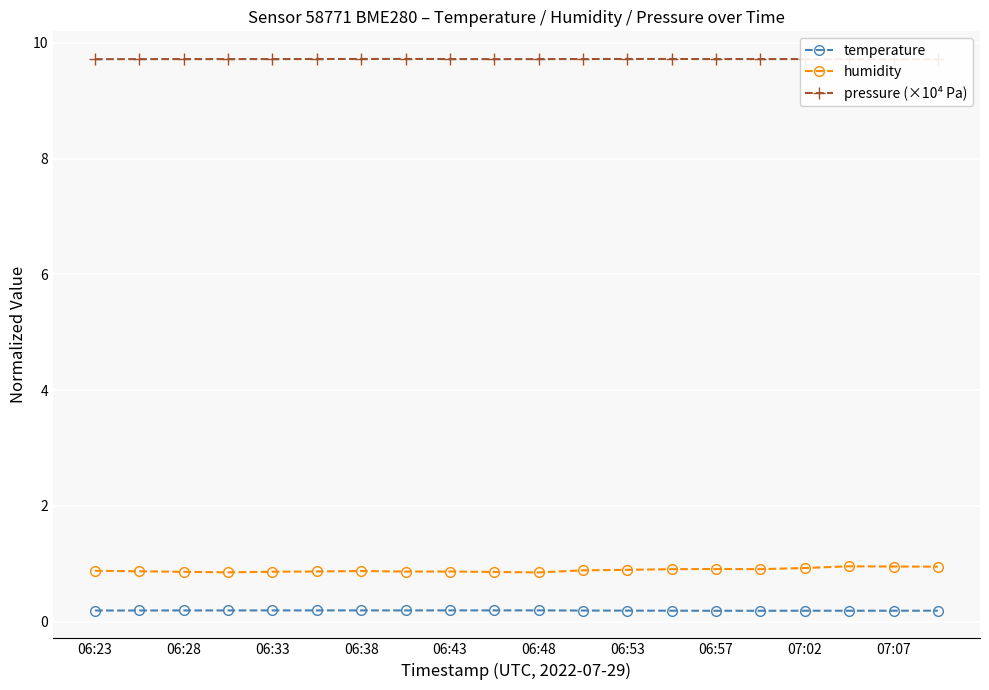

What is the approximate value of humidity at 06:53?

0.9